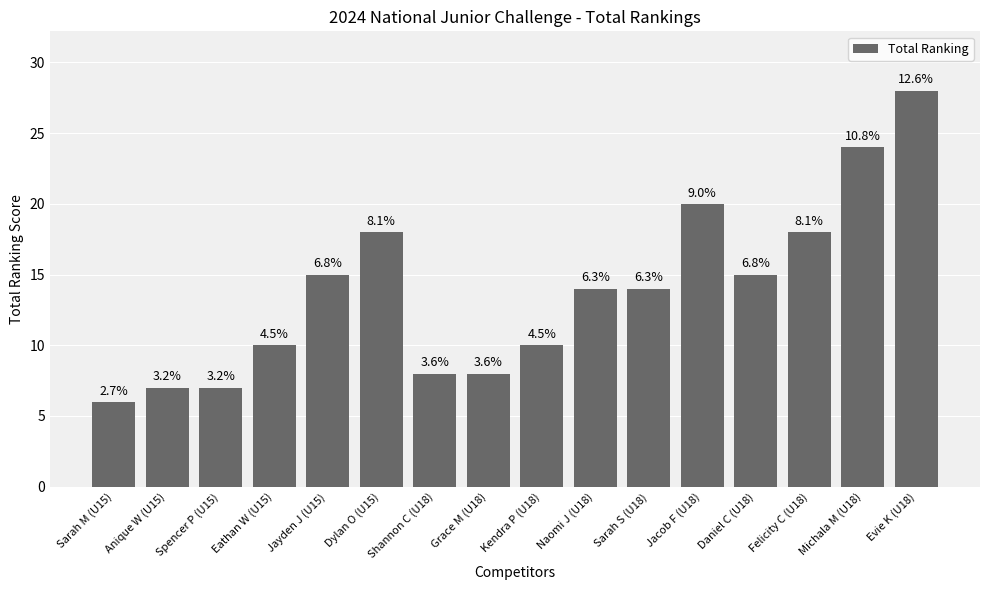

Does the chart contain any negative values?

No